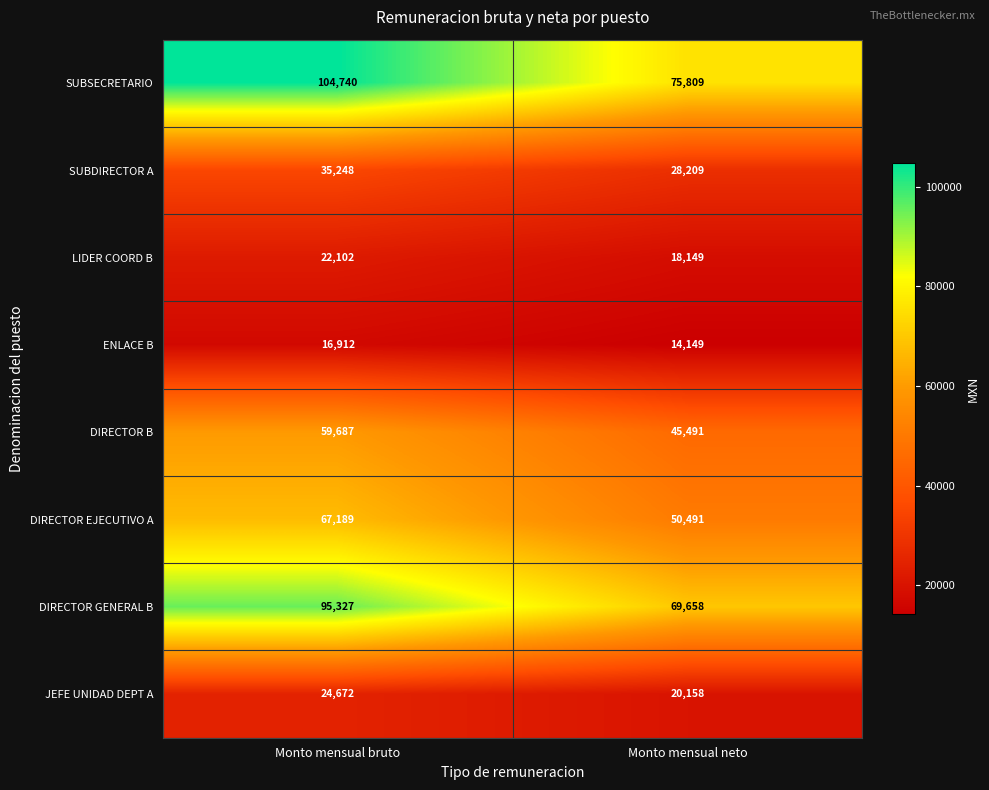

What value does the JEFE UNIDAD DEPT A series have at Monto mensual bruto, to the nearest 100?

24700